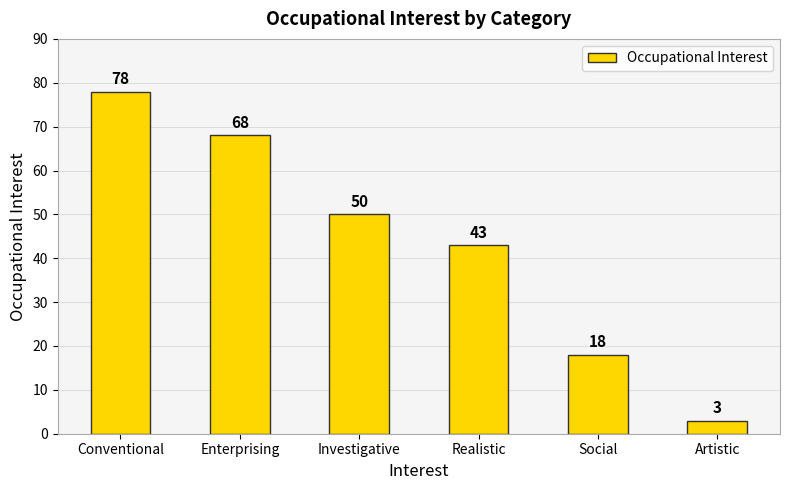

How many bars are there in total?

6